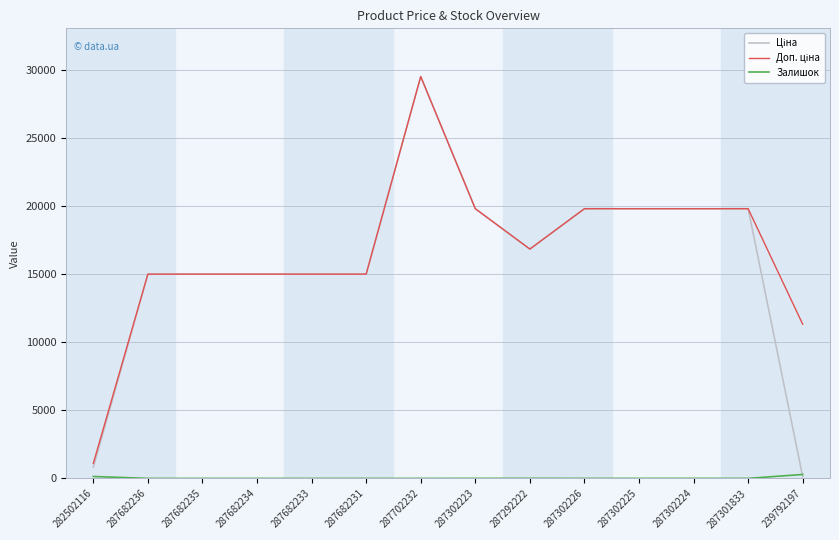

What is the difference between the highest and lowest values at 287301833?

19831.1